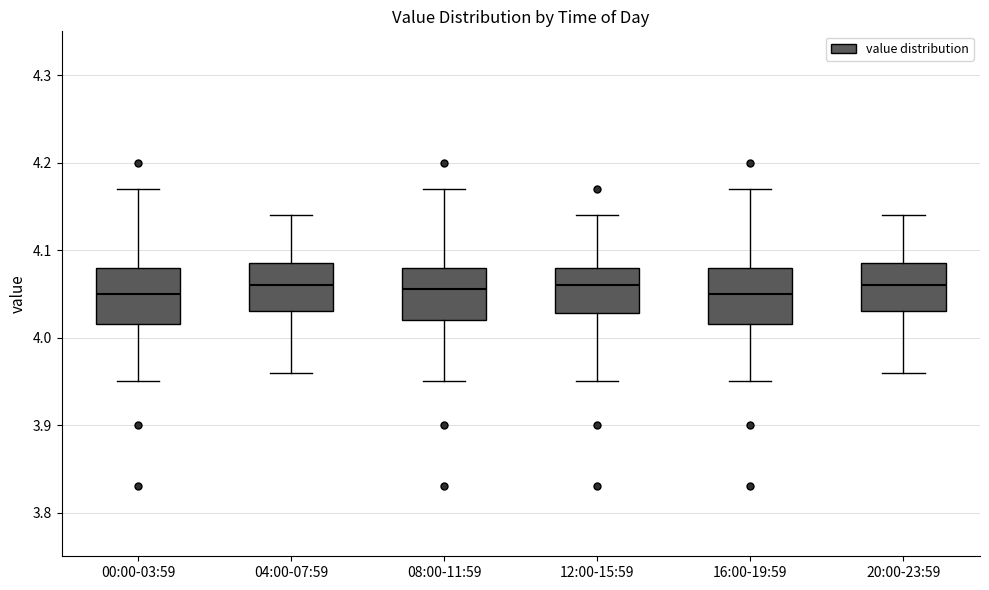

Reading left to right, transcribe this box plot: for each box, give where its median line is, the range the box spans, and where its two whiskers end, as read against the y-axis. The values are not printed on the chart, so give them approximately, as read against the axis.

00:00-03:59: median 4.05, box 4.02 to 4.08, whiskers 3.95 to 4.17
04:00-07:59: median 4.06, box 4.03 to 4.09, whiskers 3.96 to 4.14
08:00-11:59: median 4.06, box 4.02 to 4.08, whiskers 3.95 to 4.17
12:00-15:59: median 4.06, box 4.03 to 4.08, whiskers 3.95 to 4.14
16:00-19:59: median 4.05, box 4.02 to 4.08, whiskers 3.95 to 4.17
20:00-23:59: median 4.06, box 4.03 to 4.09, whiskers 3.96 to 4.14